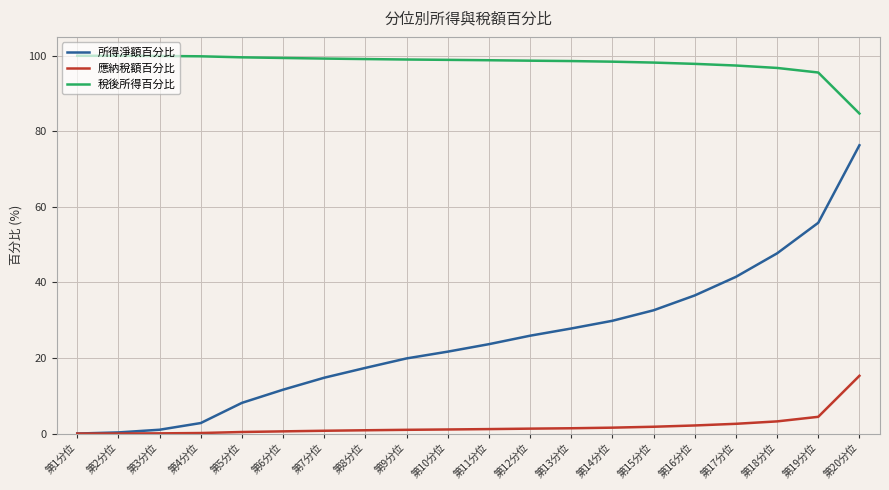

Does the chart display data point markers on the line(s)?

No